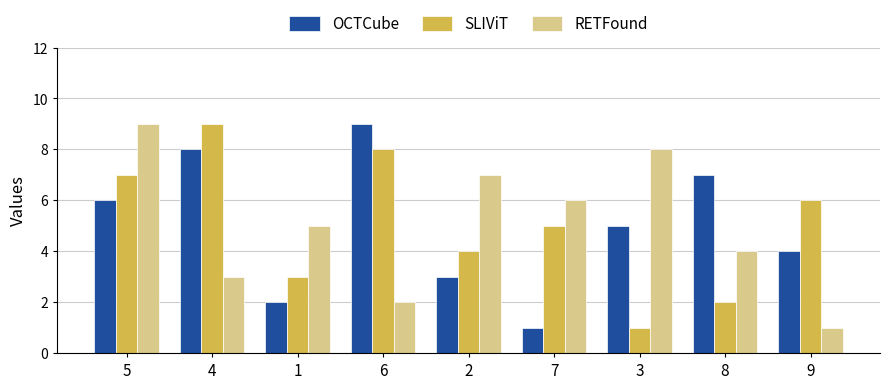

Between 1 and 6, which series saw the biggest shift?

OCTCube